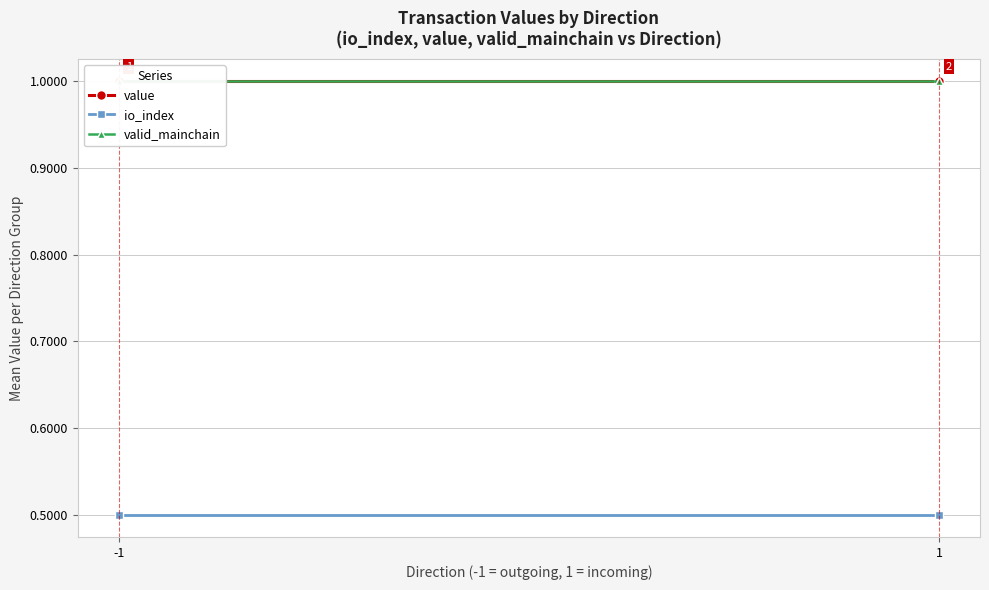

What is the average value of the valid_mainchain series?

1.0